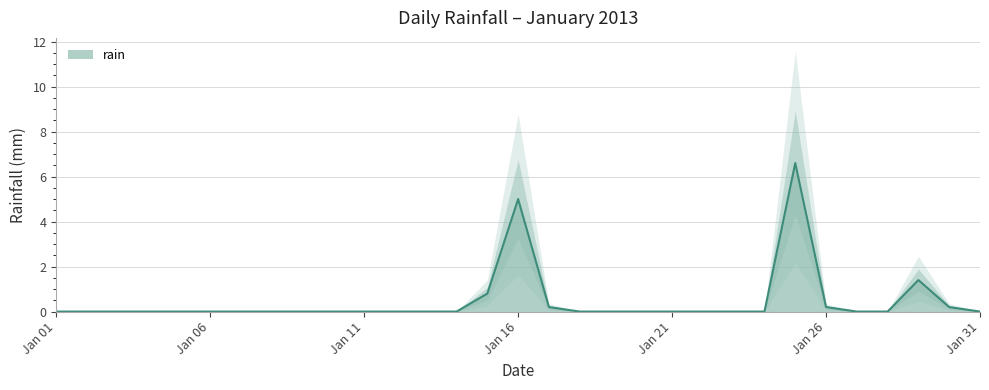

Rank the categories by value from lowest to highest.

2013-01-01, 2013-01-02, 2013-01-03, 2013-01-04, 2013-01-05, 2013-01-06, 2013-01-07, 2013-01-08, 2013-01-09, 2013-01-10, 2013-01-11, 2013-01-12, 2013-01-13, 2013-01-14, 2013-01-18, 2013-01-19, 2013-01-20, 2013-01-21, 2013-01-22, 2013-01-23, 2013-01-24, 2013-01-27, 2013-01-28, 2013-01-31, 2013-01-17, 2013-01-26, 2013-01-30, 2013-01-15, 2013-01-29, 2013-01-16, 2013-01-25